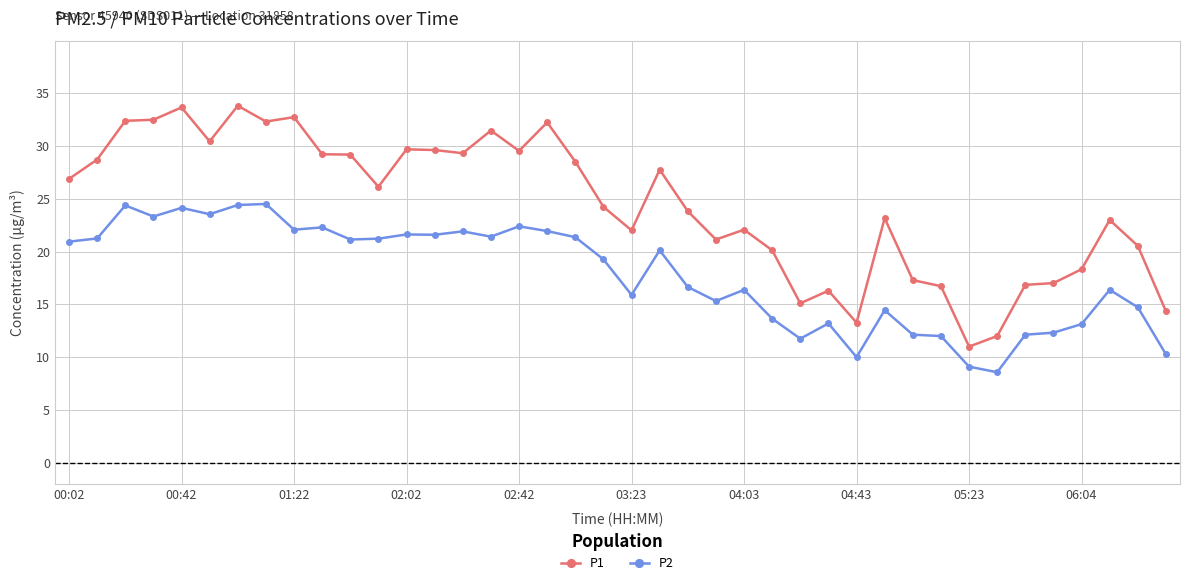

Which series has the widest spread of values?

P1